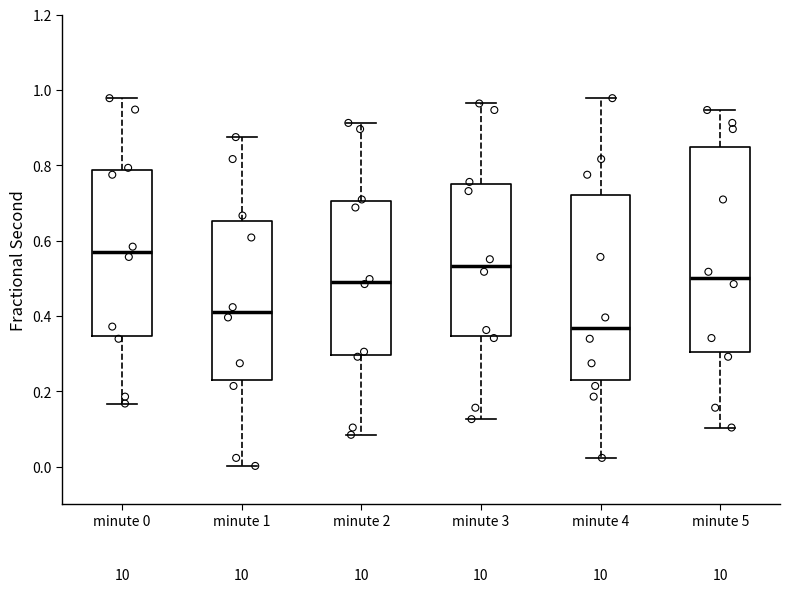

Reading left to right, transcribe this box plot: for each box, give where its median line is, the range the box spans, and where its two whiskers end, as read against the y-axis. The values are not printed on the chart, so give them approximately, as read against the axis.

minute 0: median 0.58, box 0.34 to 0.78, whiskers 0.16 to 0.98
minute 1: median 0.42, box 0.22 to 0.66, whiskers 0.00 to 0.88
minute 2: median 0.50, box 0.30 to 0.70, whiskers 0.08 to 0.92
minute 3: median 0.54, box 0.34 to 0.76, whiskers 0.12 to 0.96
minute 4: median 0.36, box 0.22 to 0.72, whiskers 0.02 to 0.98
minute 5: median 0.50, box 0.30 to 0.84, whiskers 0.10 to 0.94